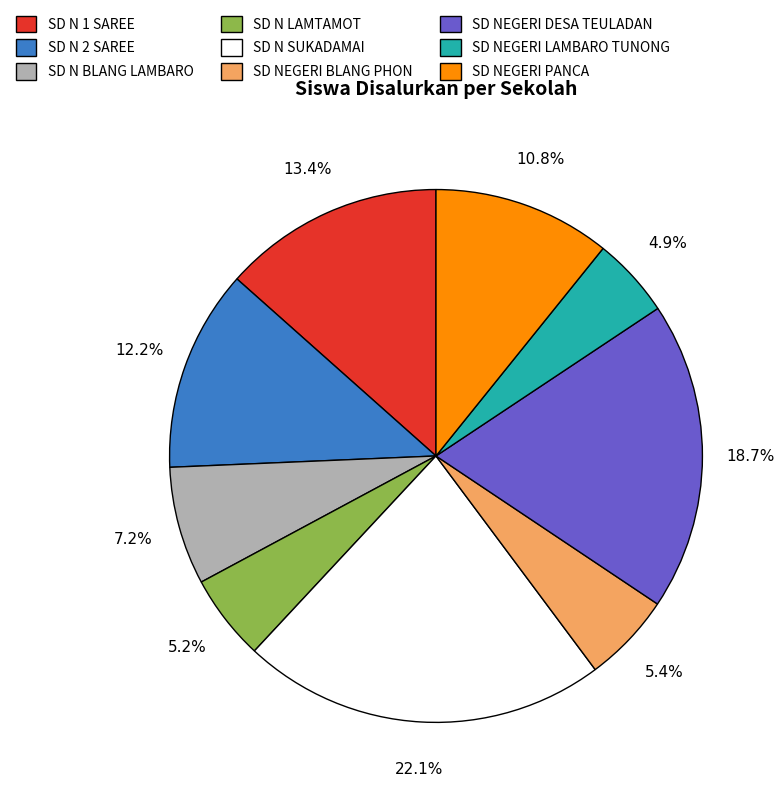

How many segments does this pie chart have?

9